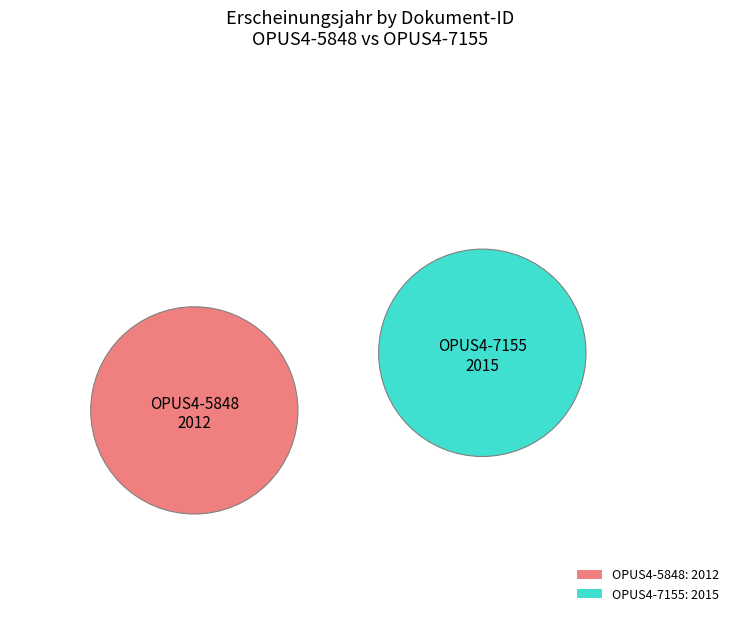

True or false: OPUS4-5848 accounts for 50% of the total.

True